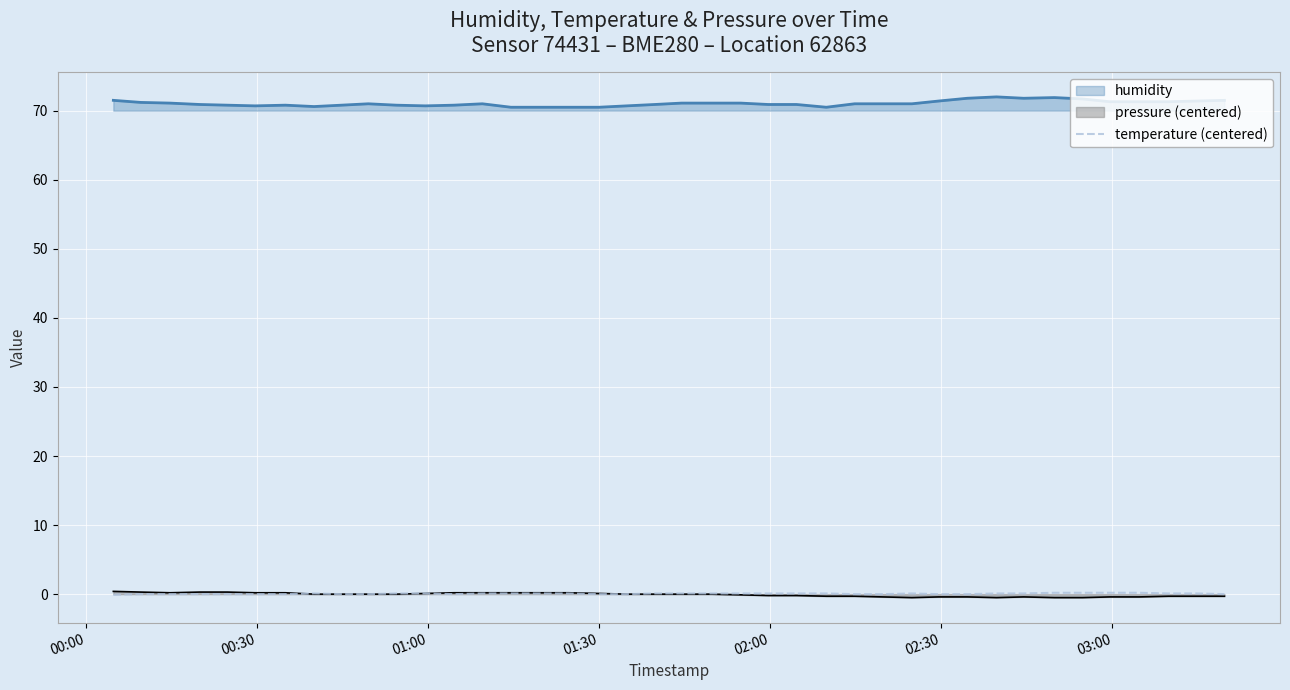

Does the chart display data point markers on the line(s)?

No